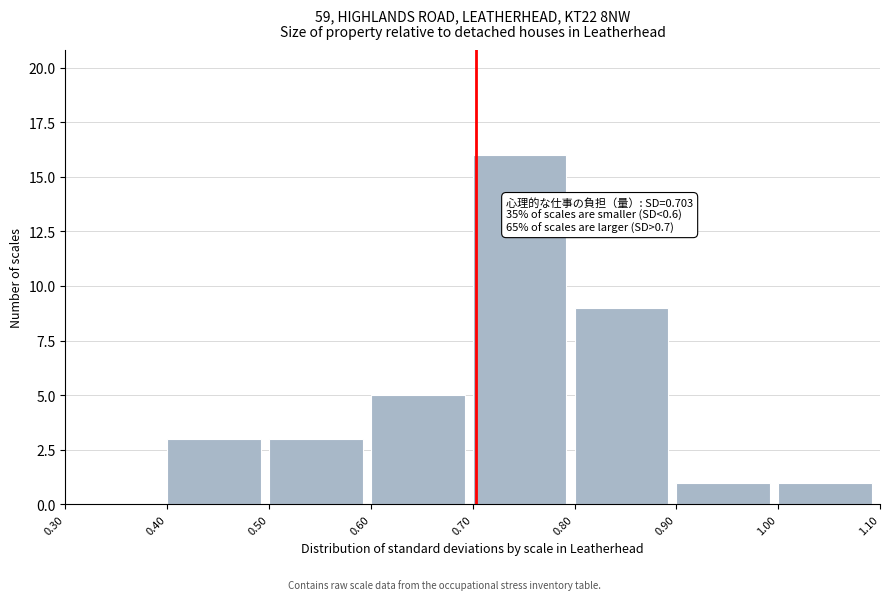

Which range on the x-axis has the tallest bar?

0.70 to 0.80